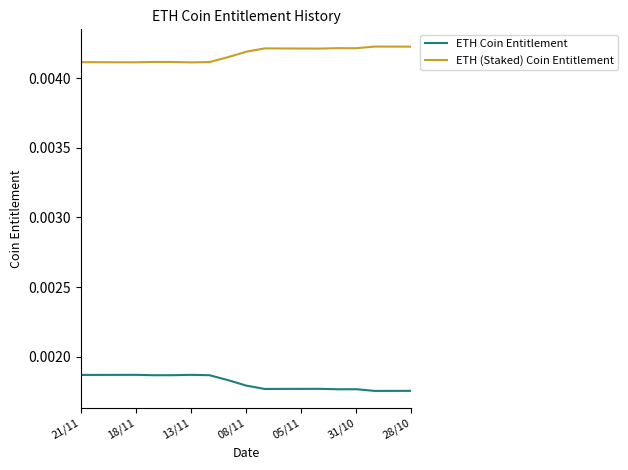

How many lines are shown in the chart?

2